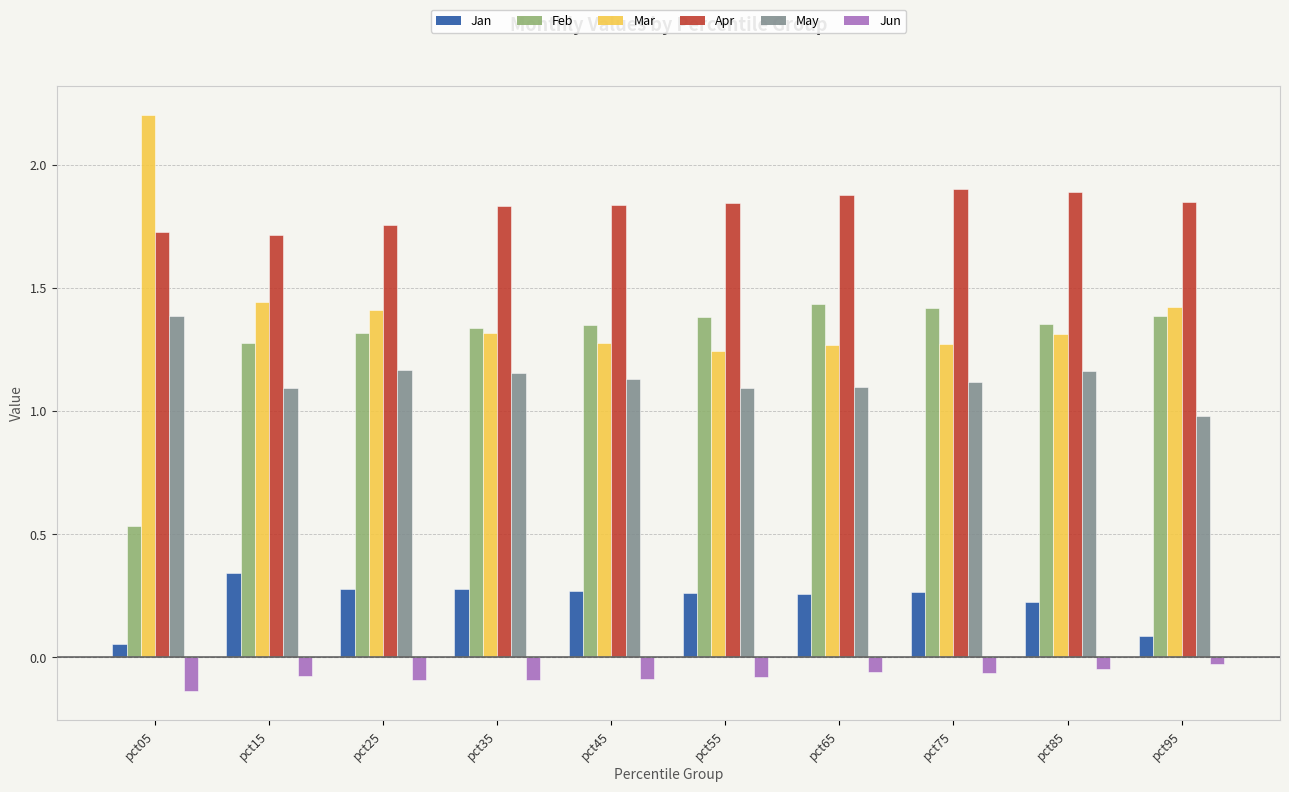

At pct15, list the series in order from smallest to largest.

Jun, Jan, May, Feb, Mar, Apr